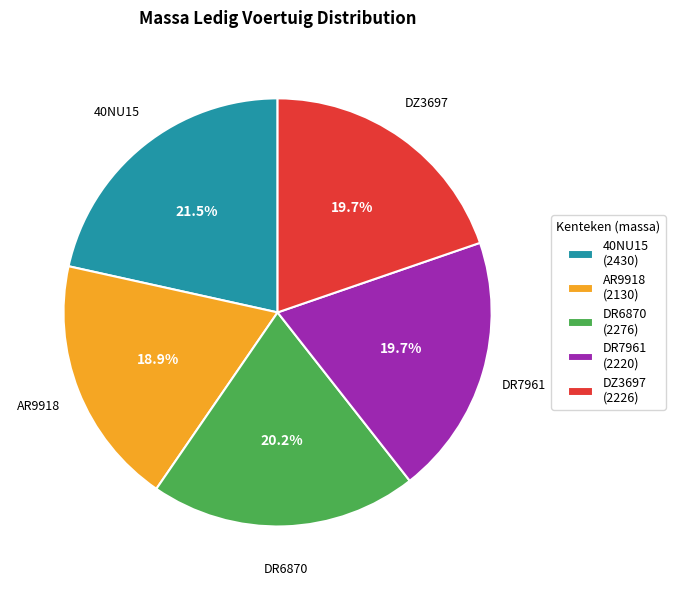

What percentage do DR7961 and AR9918 together represent?

38.6%